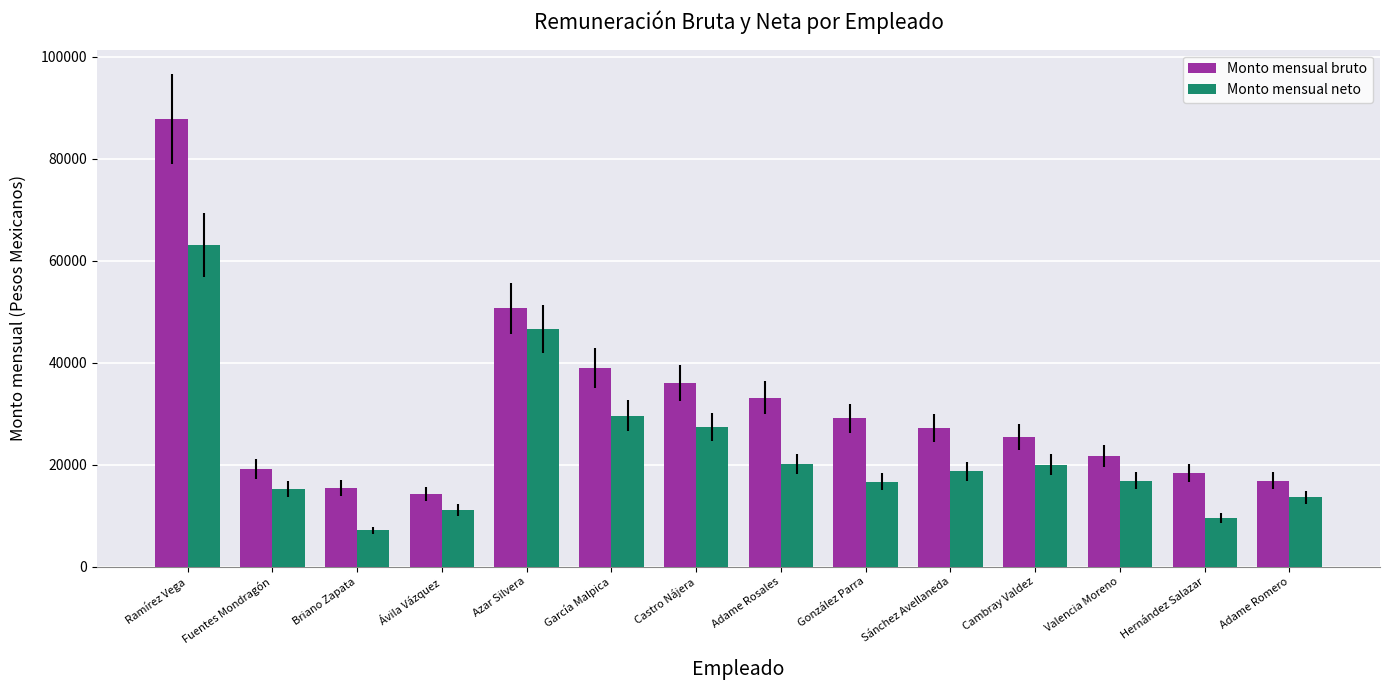

Is the value of Monto mensual bruto at Ávila Vázquez greater than the value of Monto mensual neto at Fuentes Mondragón?

No